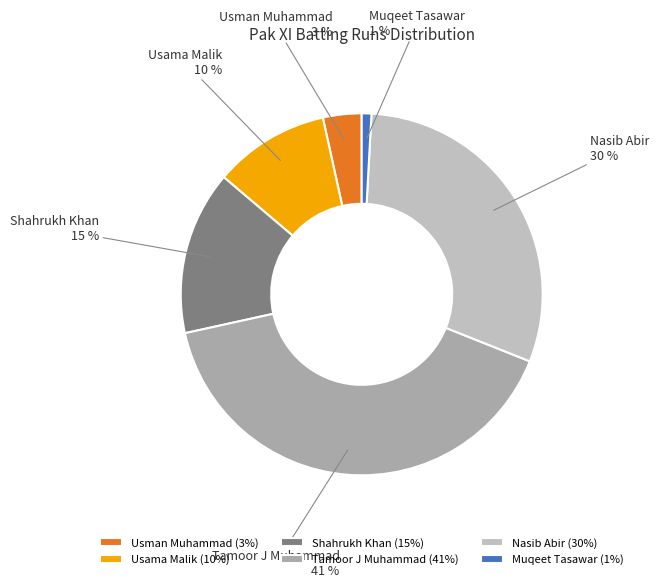

True or false: Usama Malik accounts for 10% of the total.

True